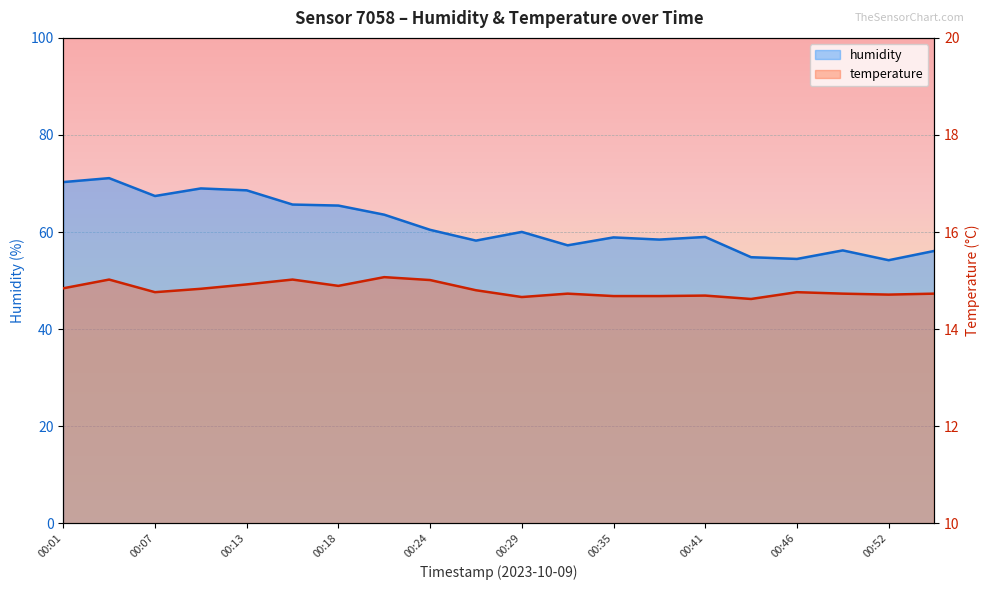

What is the sum of the temperature values at 00:13 and 00:38?

29.6